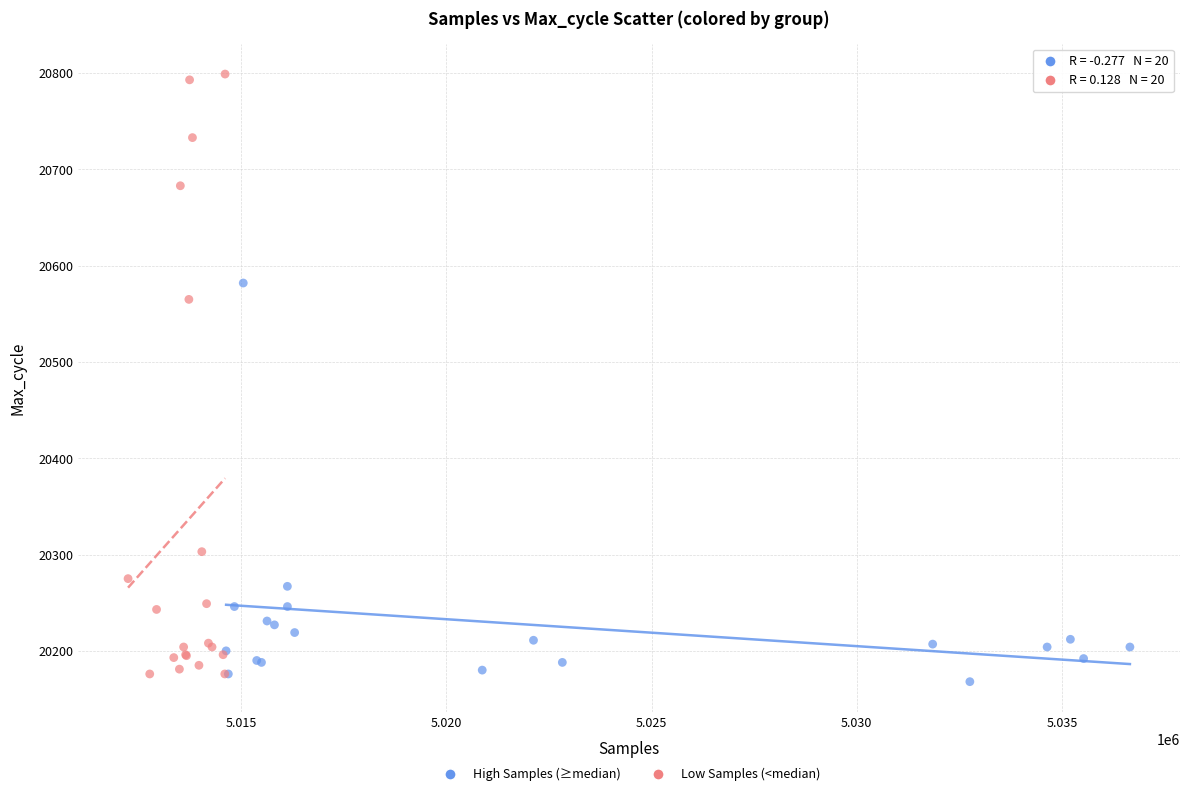

Which series reaches the maximum Y coordinate?

Low Samples (<median)